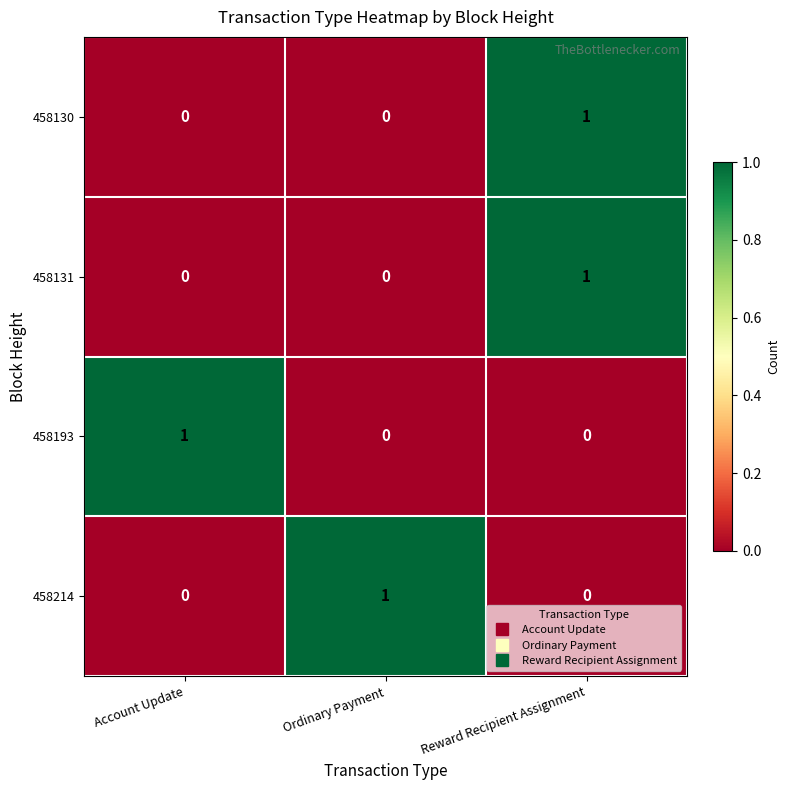

Which category has the highest value in the 458131 series?

Reward Recipient Assignment